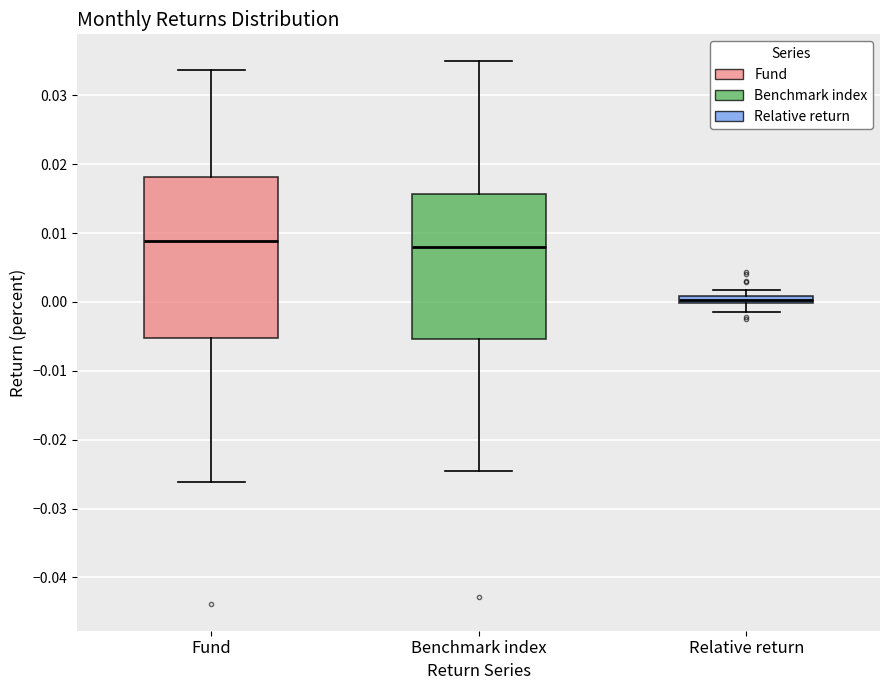

Which box is the tallest, from its lower edge to its upper edge?

Fund